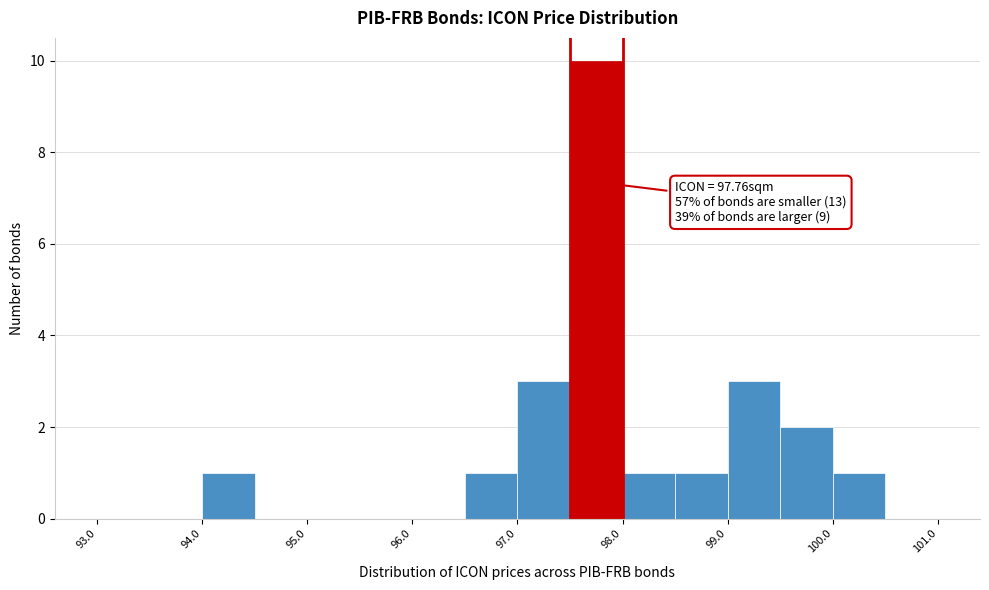

Which range on the x-axis has the tallest bar?

97.5 to 98.0